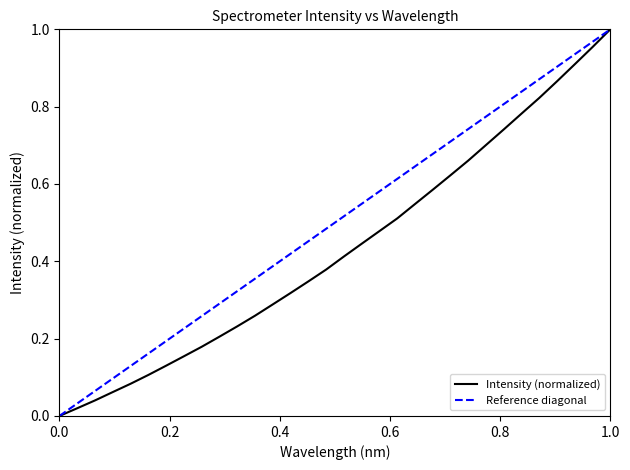

What is the sum of all values?

13.8